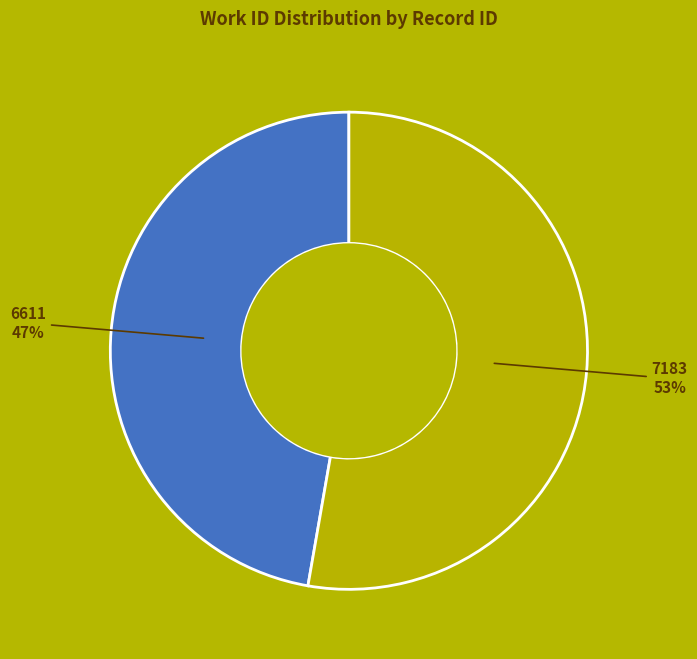

True or false: 7183 accounts for 53% of the total.

True